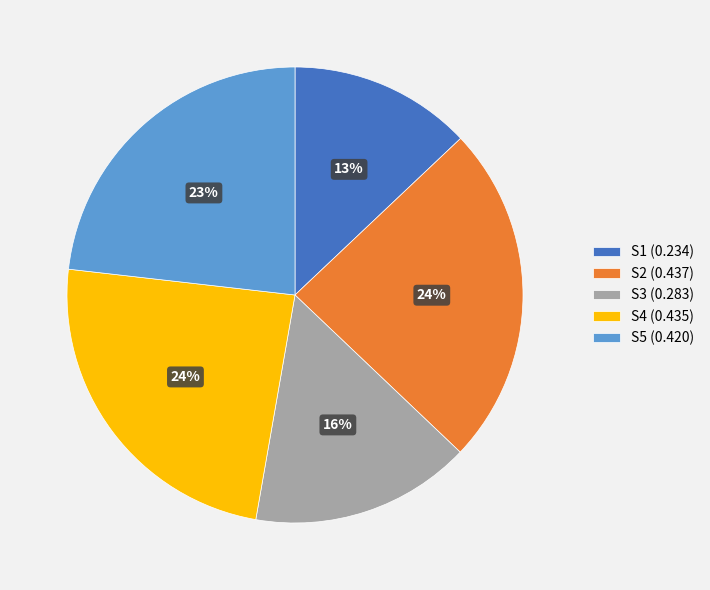

Combined, do S5 (0.420) and S3 (0.283) account for over 50%?

No